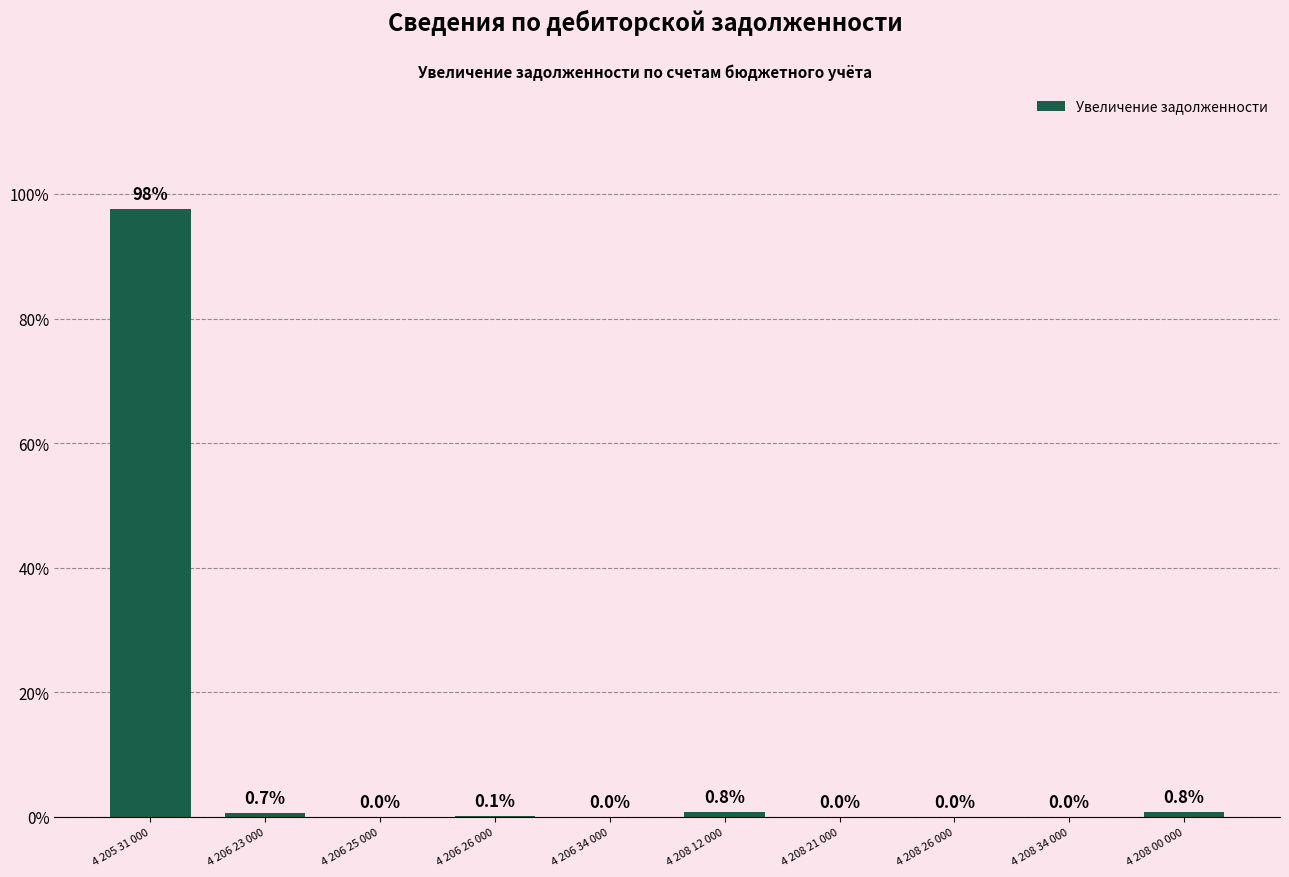

Is it true that the value at 4 208 21 000 is 0.0?

True